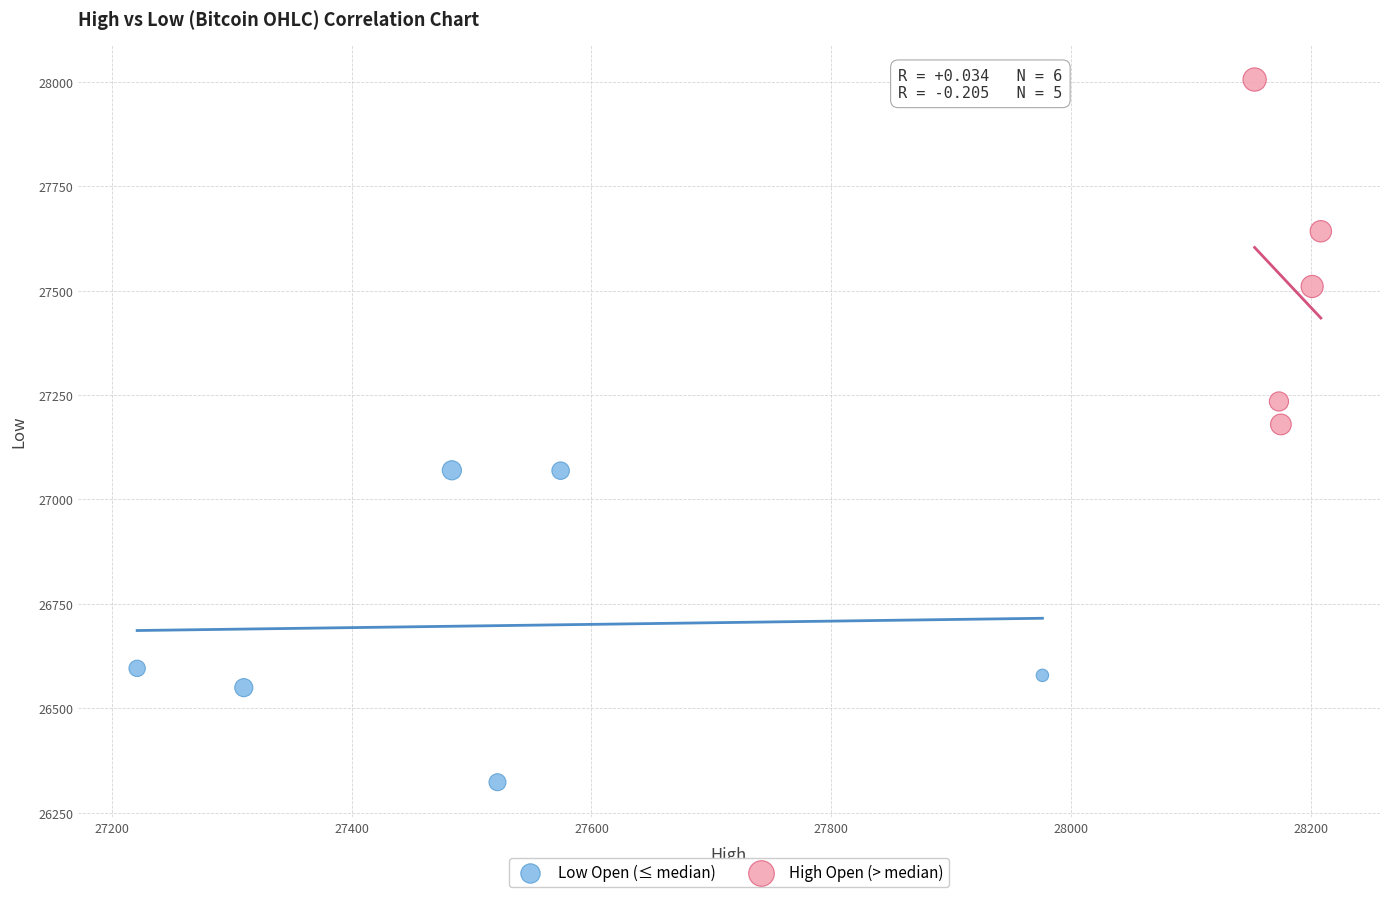

Which series has the largest Y range (max minus min)?

High Open (> median)